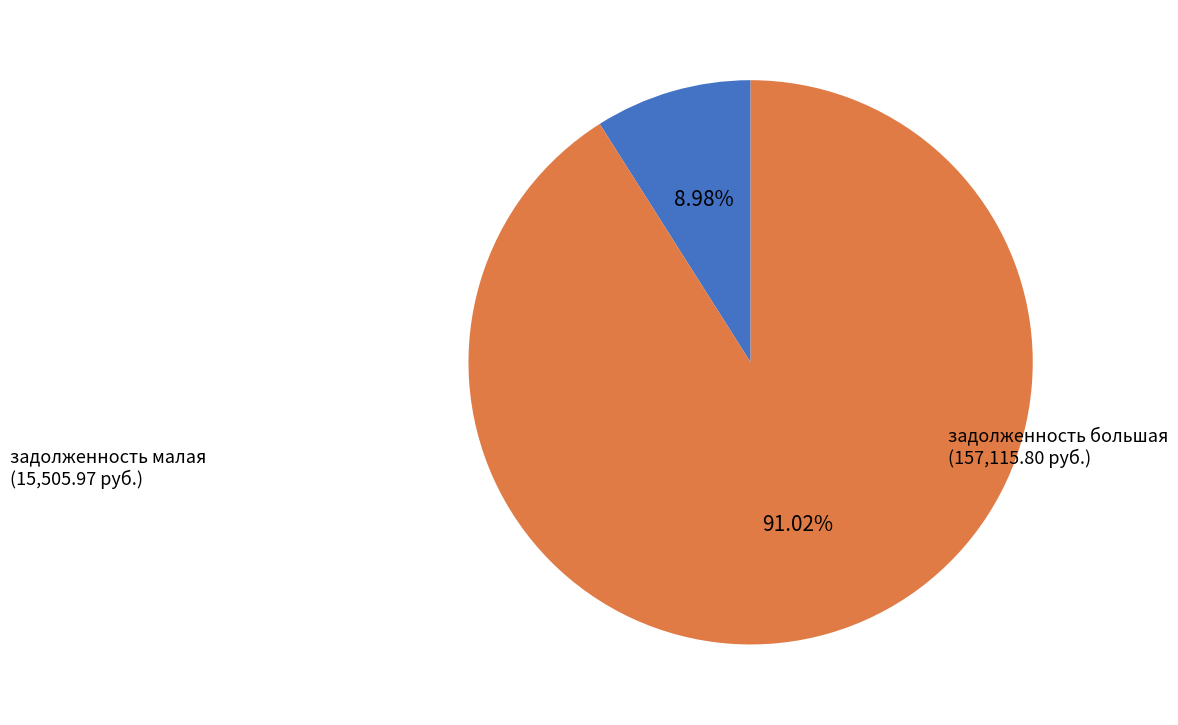

How many segments does this pie chart have?

2